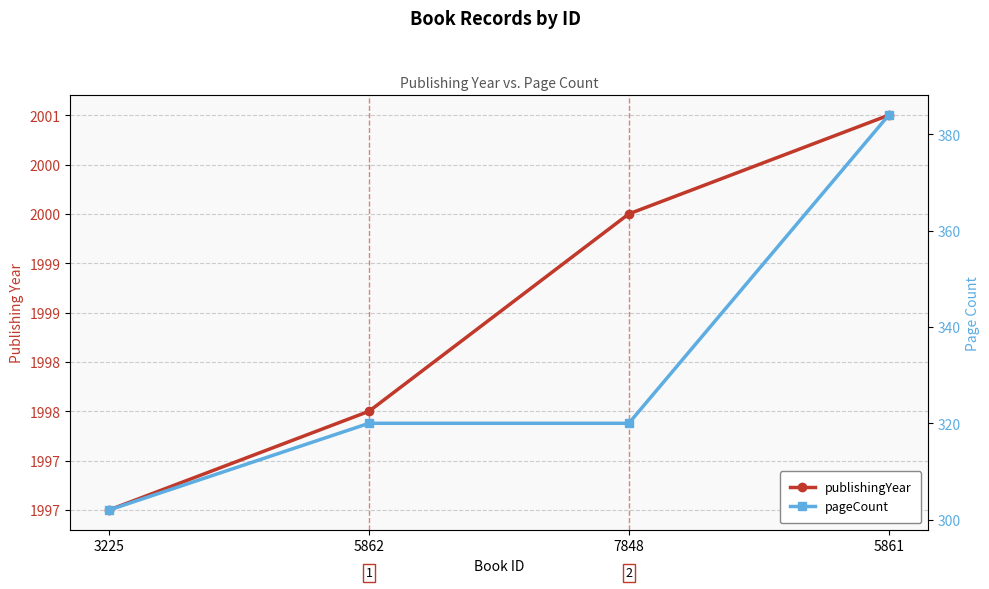

What is the difference between the highest and lowest values at 5861?

1617